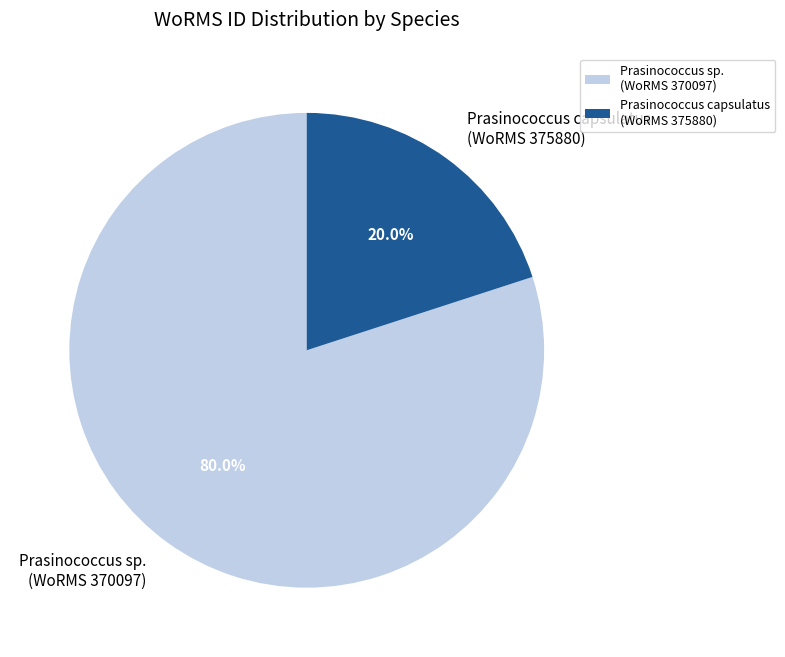

Which has a higher value, Prasinococcus sp. (WoRMS 370097) or Prasinococcus capsulatus (WoRMS 375880)?

Prasinococcus sp. (WoRMS 370097)